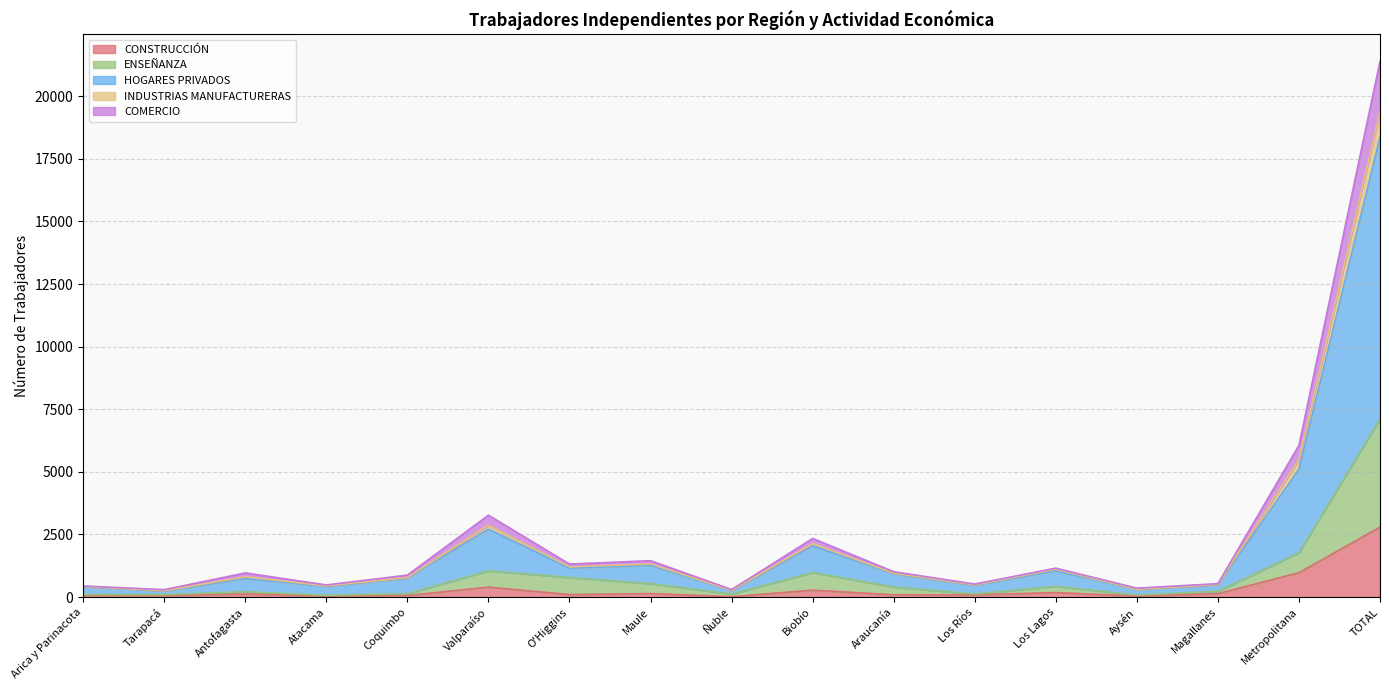

Count the number of data series in this chart.

5